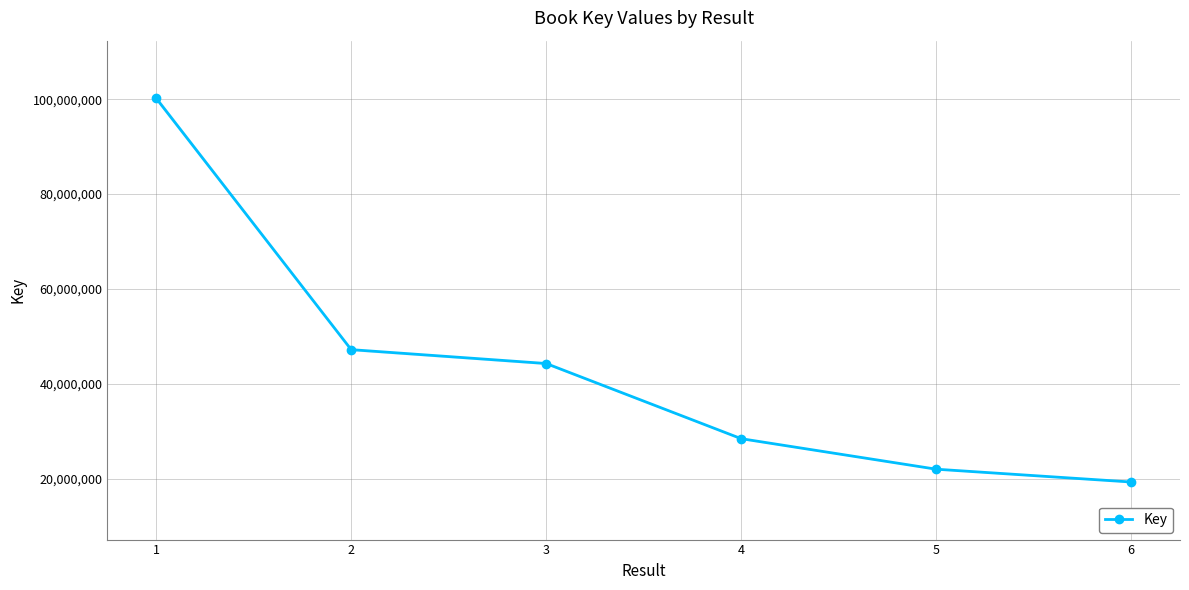

How many data points are less than 44261506?

3